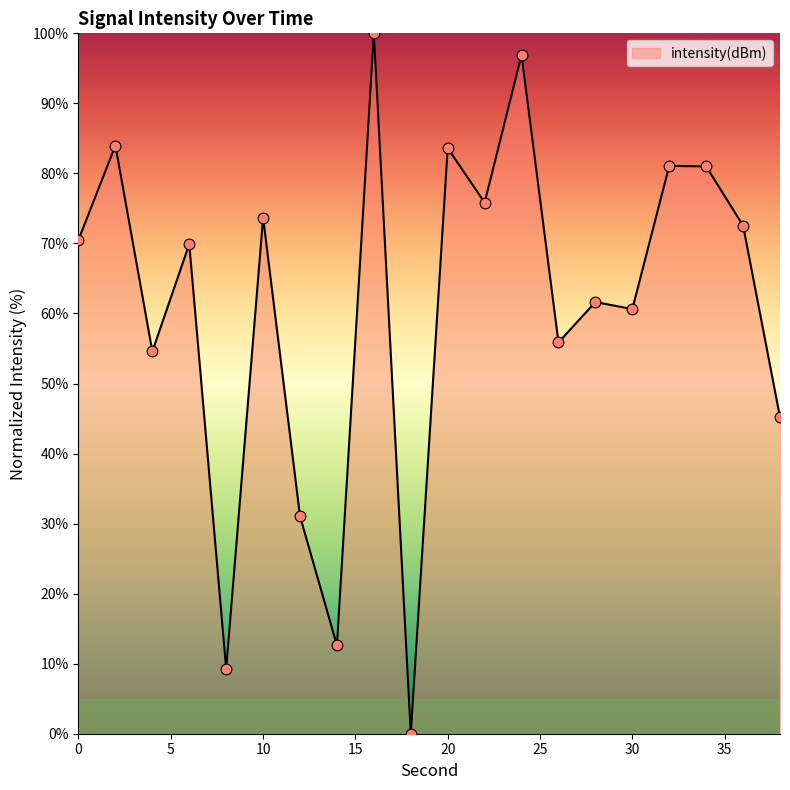

What is the maximum value shown in the chart?

100.0